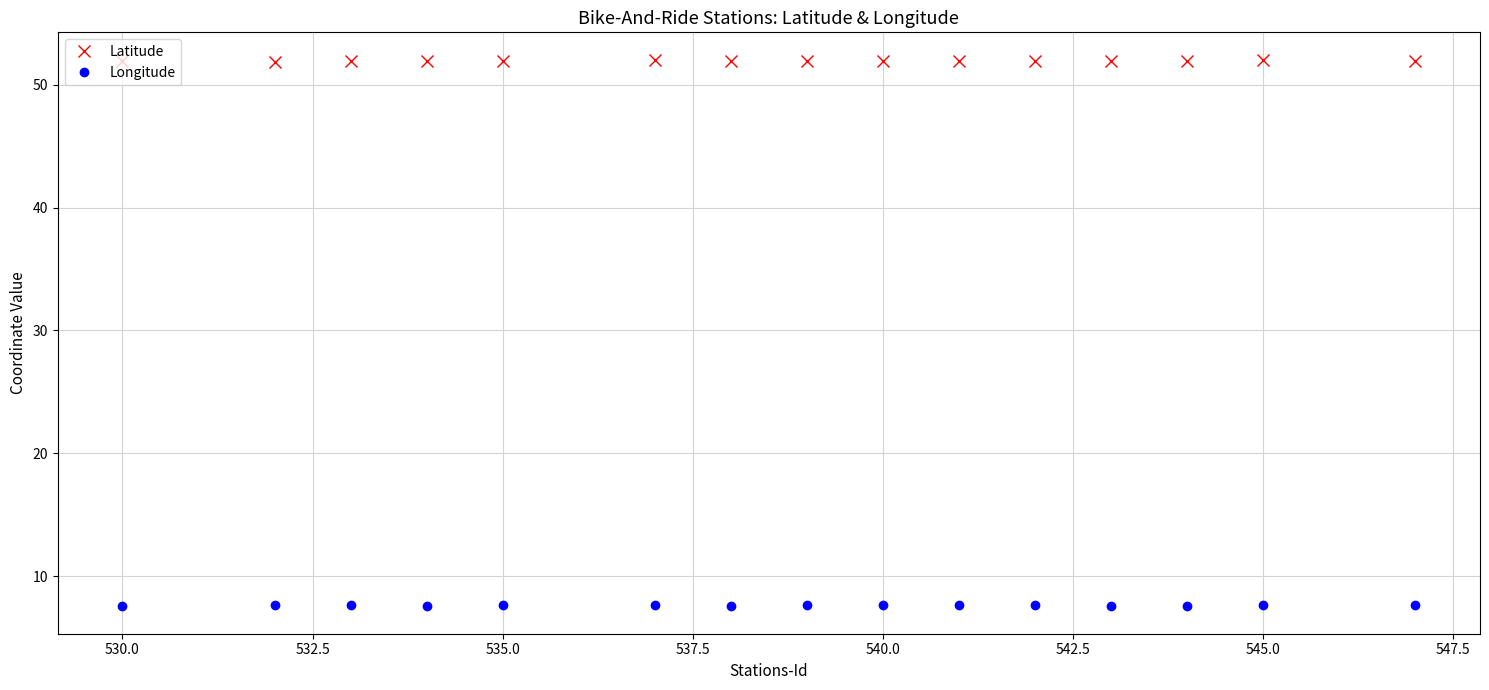

True or false: Longitude and Latitude intersect in this chart.

False